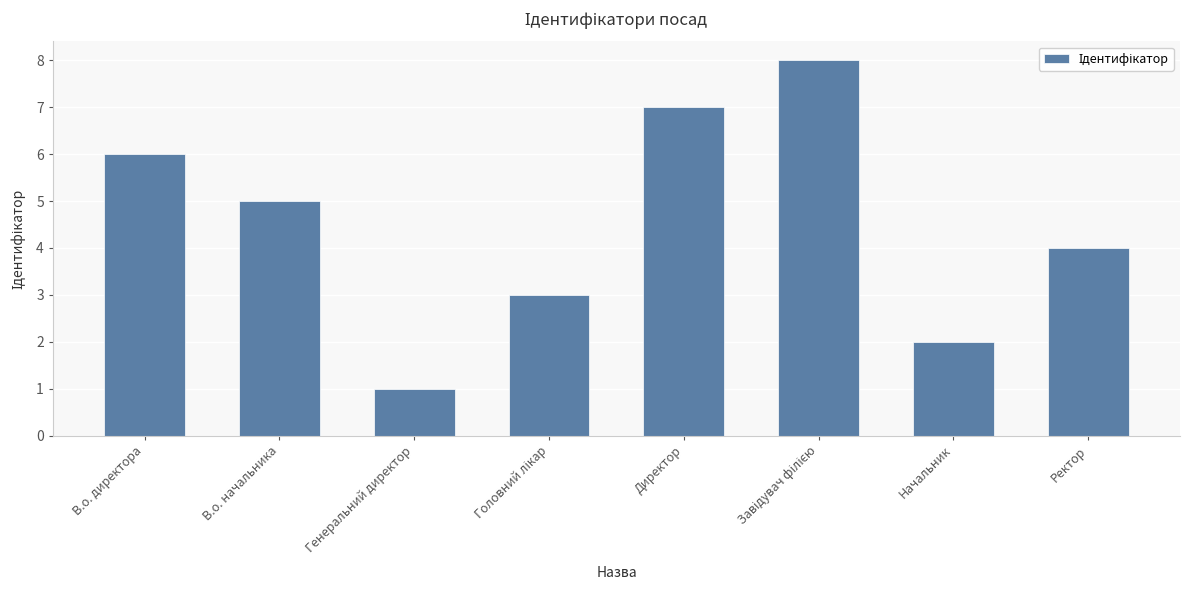

How many values are below 5?

4